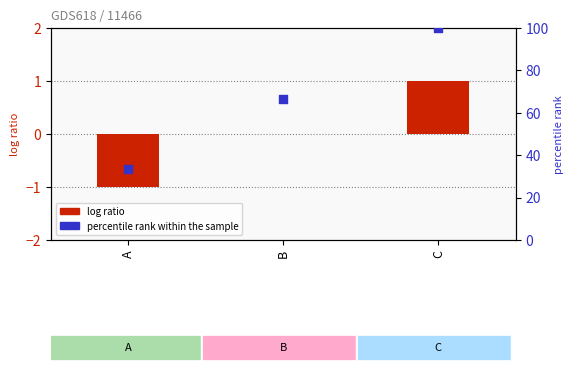

Is the value of log ratio at A greater than the value of percentile rank within the sample at C?

No